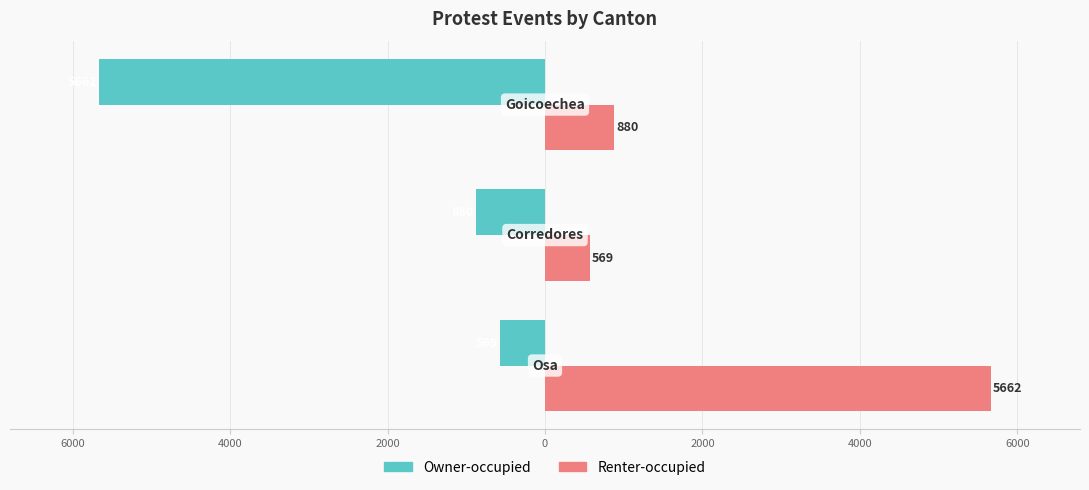

What are all the series names shown in the legend?

Owner-occupied, Renter-occupied